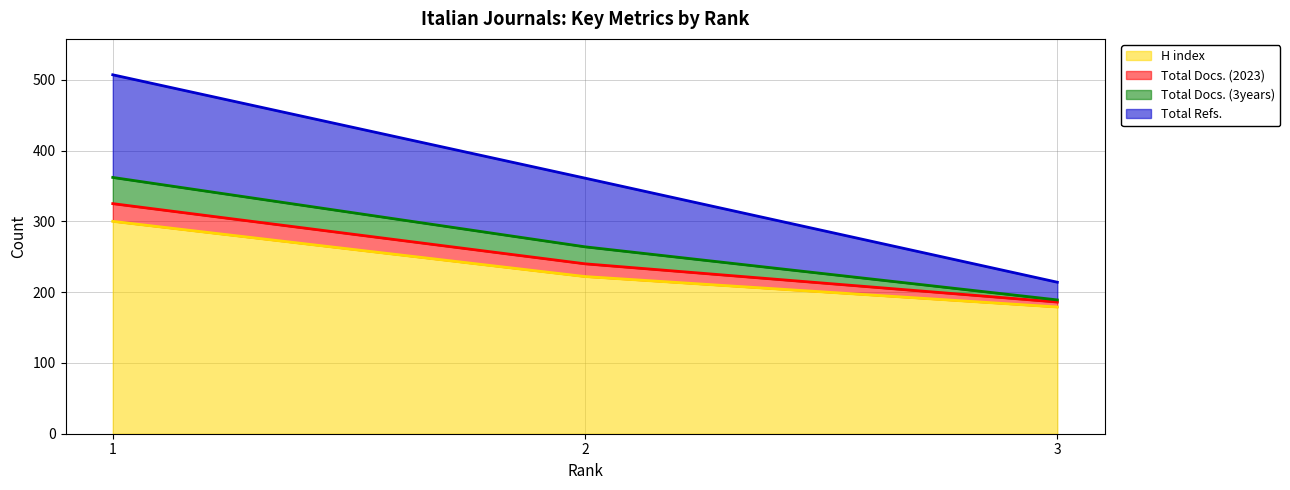

What is the lowest value of the H index series?

179